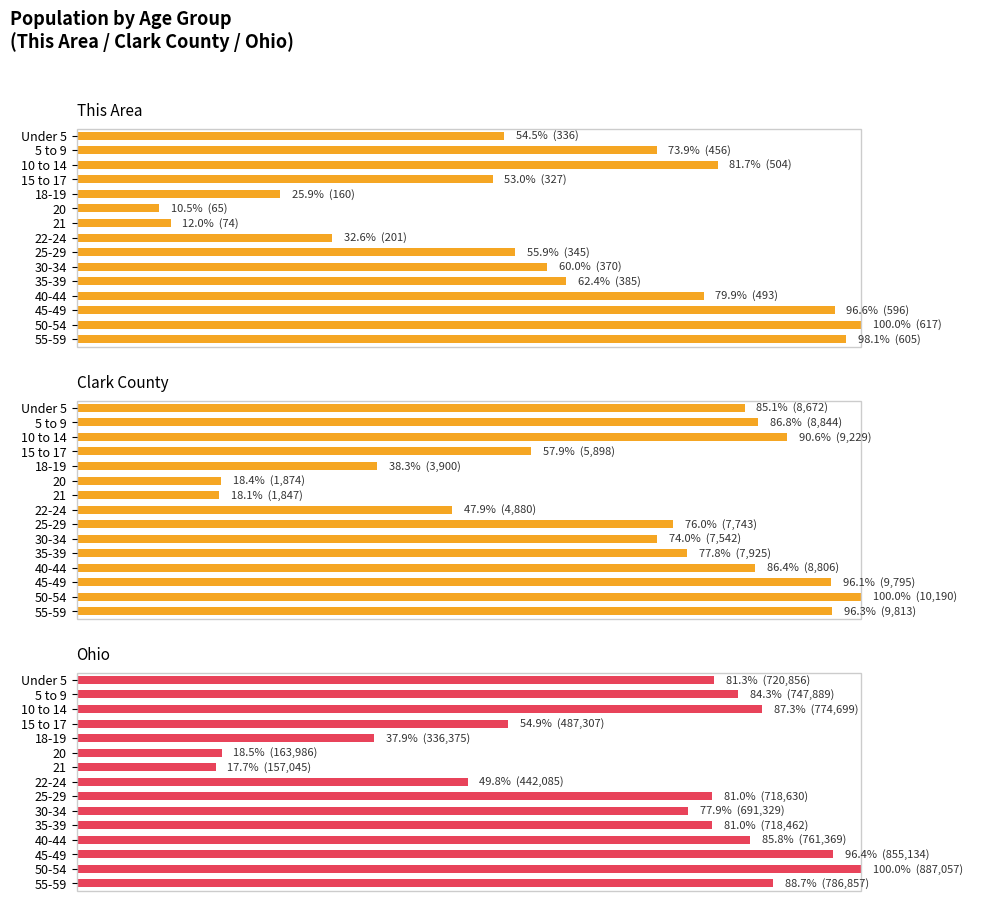

What are all the series names shown in the legend?

This Area, Clark County, Ohio